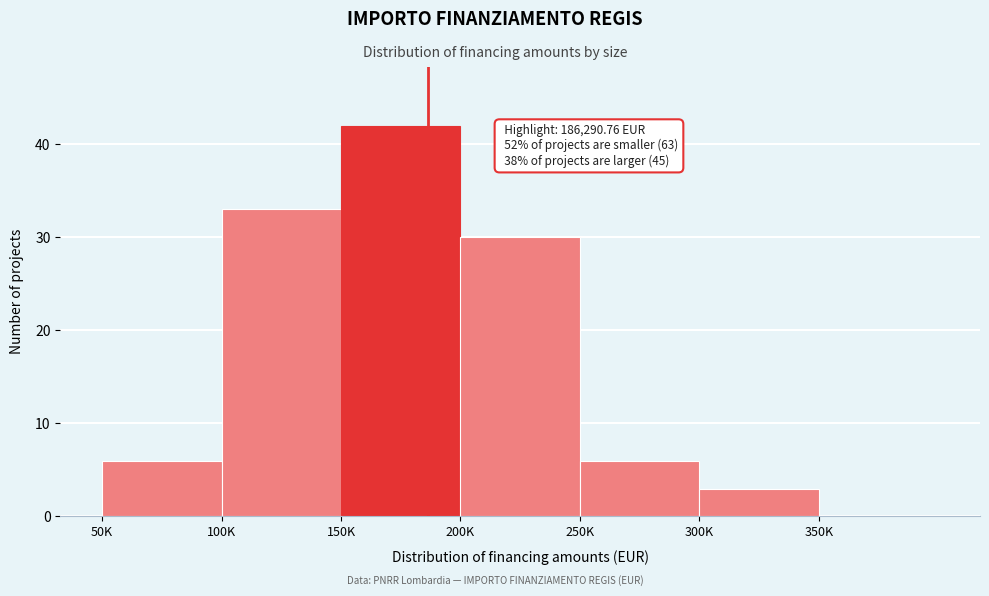

Reading left to right, extract all data points from this chart.

50K=6	100K=33	150K=42	200K=30	250K=6	300K=3	350K=0